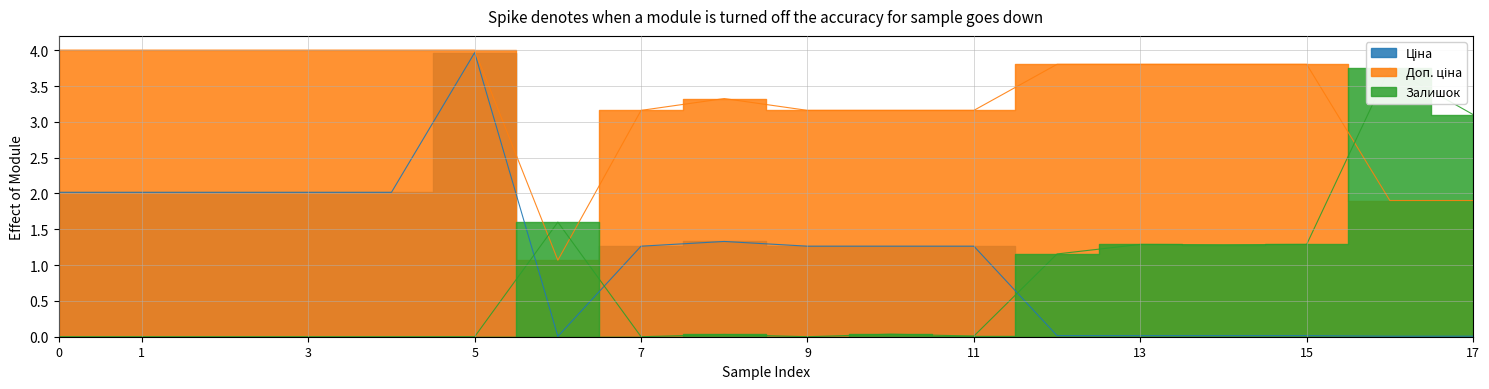

Which has a higher value, 239792196 or 287682231?

287682231